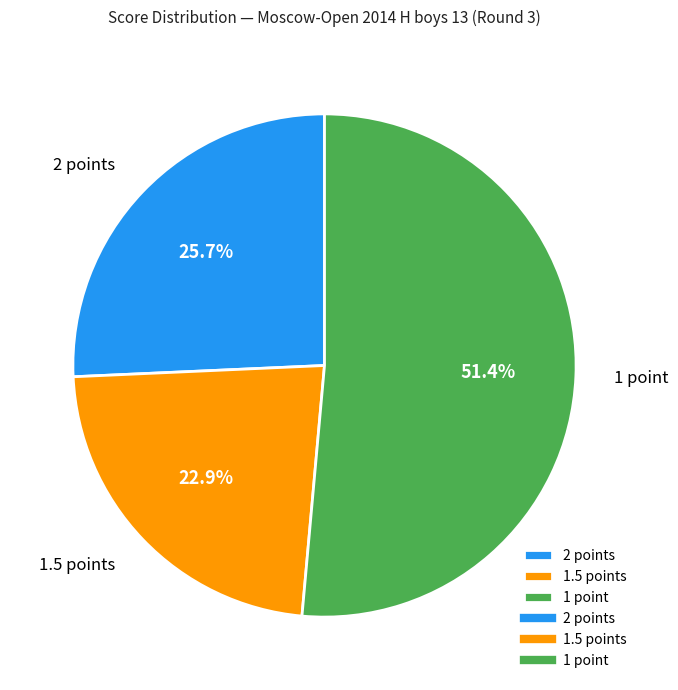

Which has a higher value, 2 points or 1.5 points?

2 points